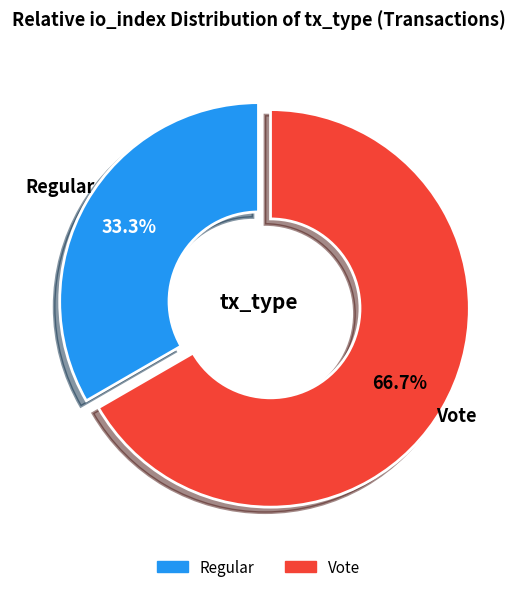

What percentage is NOT represented by Vote?

33.3%